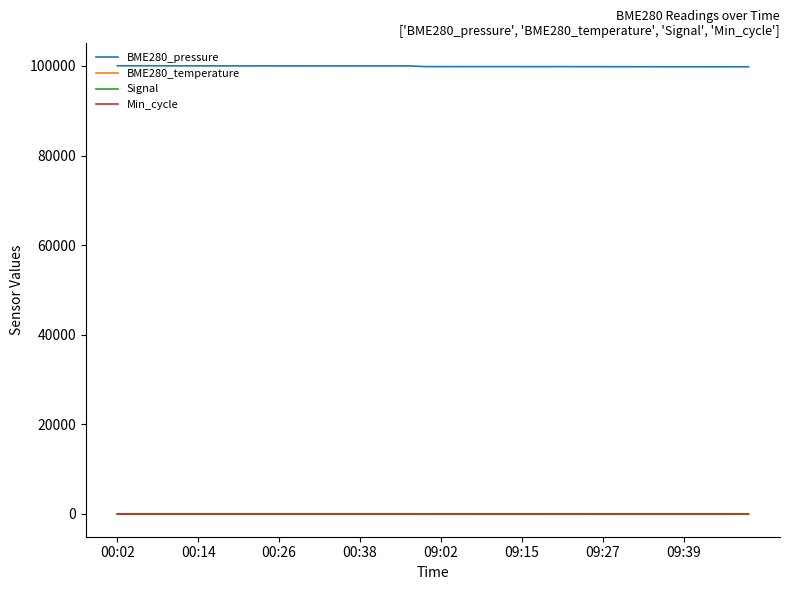

Which series has the largest total across all categories?

BME280_pressure